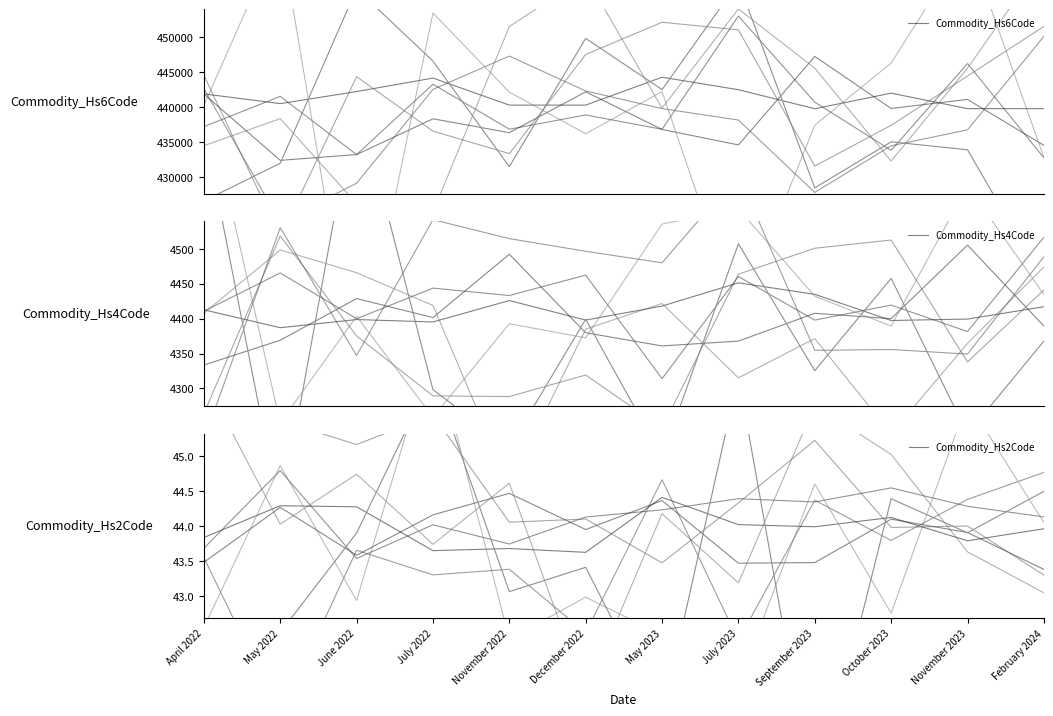

Read the Commodity_Hs4Code value at May 2022.

4387.0